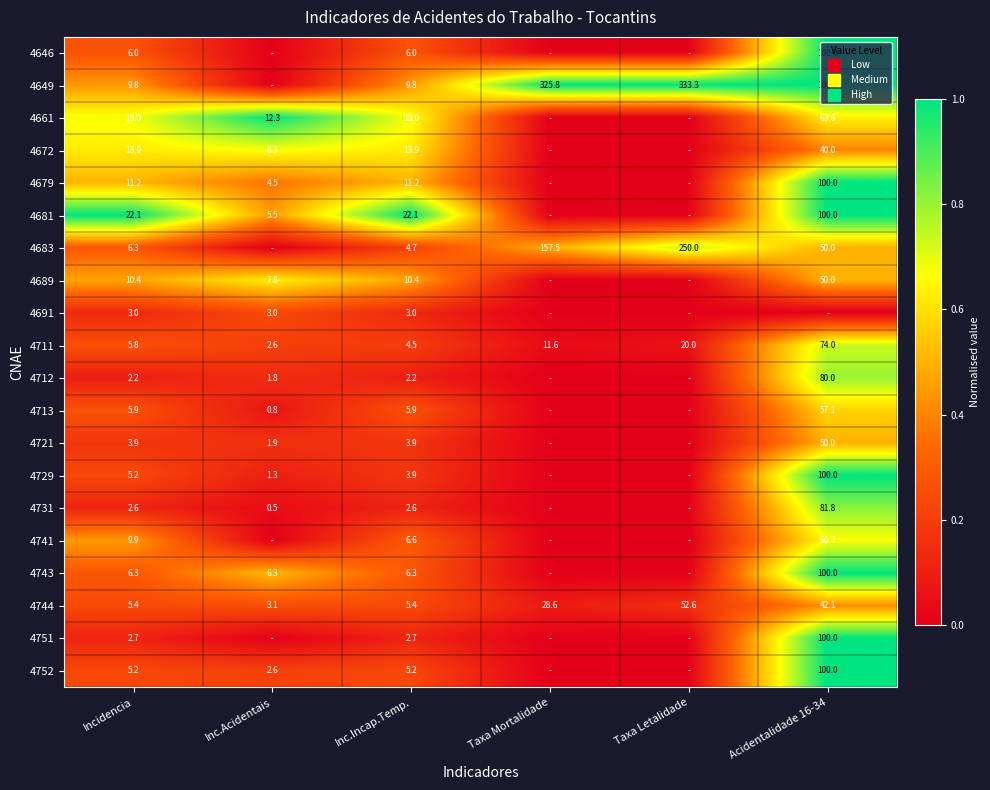

Rank the categories by 4743 value from highest to lowest.

Acidentalidade 16-34, Inc.Acidentais, Incidencia, Inc.Incap.Temp., Taxa Mortalidade, Taxa Letalidade